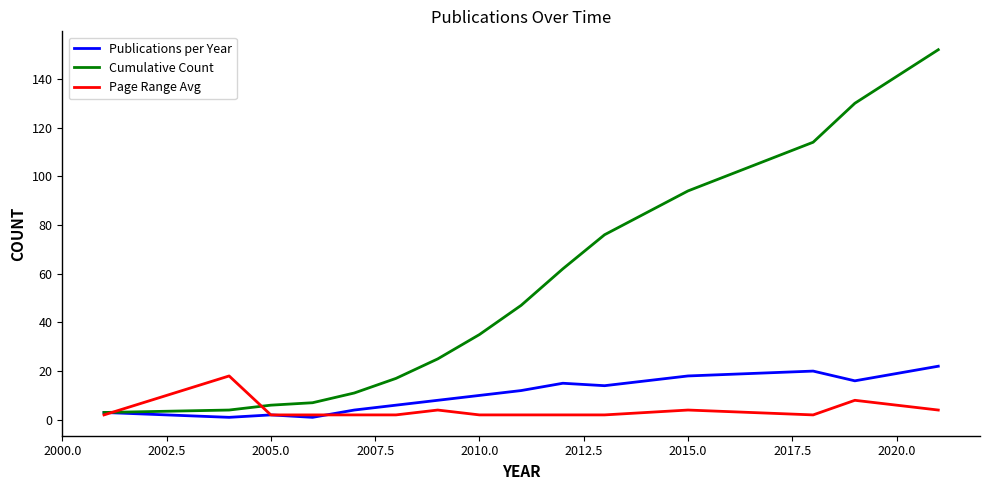

Which series has the largest total across all categories?

Cumulative Count